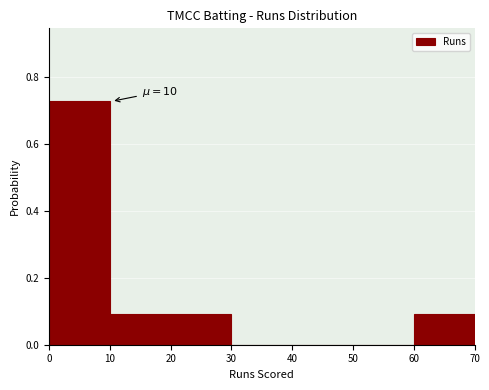

Which range on the x-axis has the tallest bar?

0 to 10